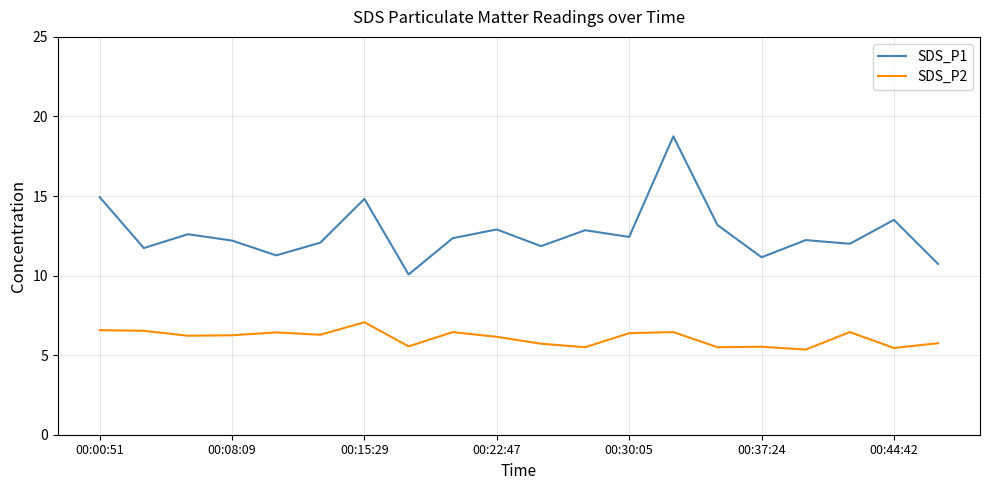

Rank the series by their average value, from highest to lowest.

SDS_P1, SDS_P2